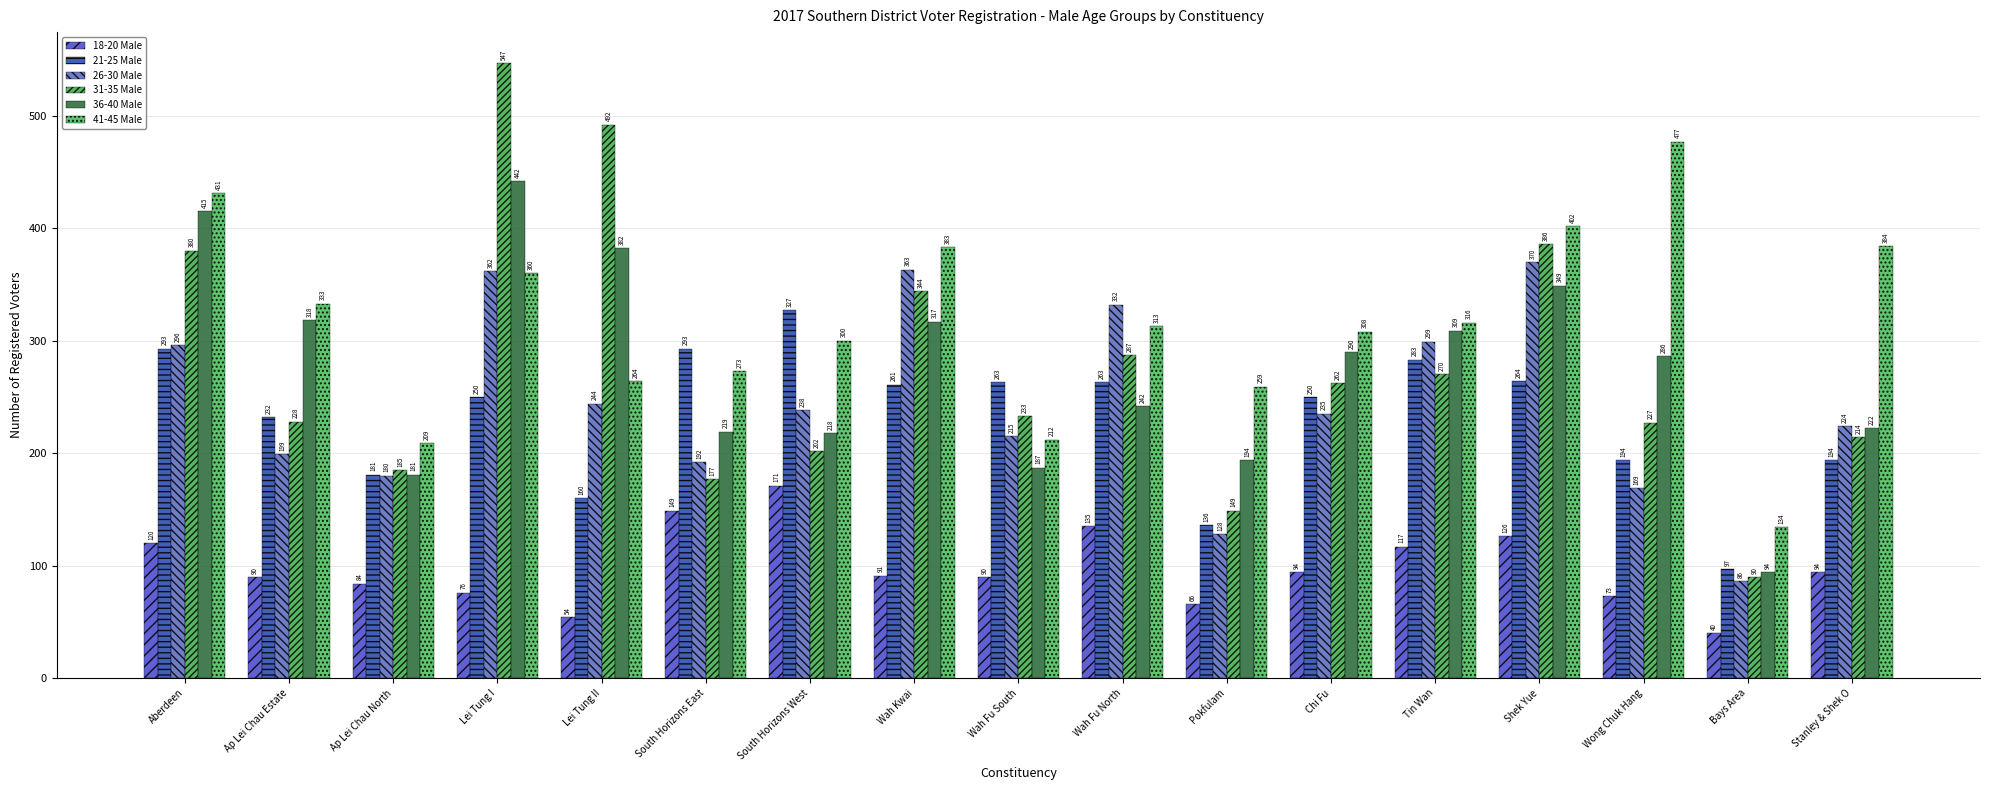

At which category does the chart reach its peak across all series?

Lei Tung I